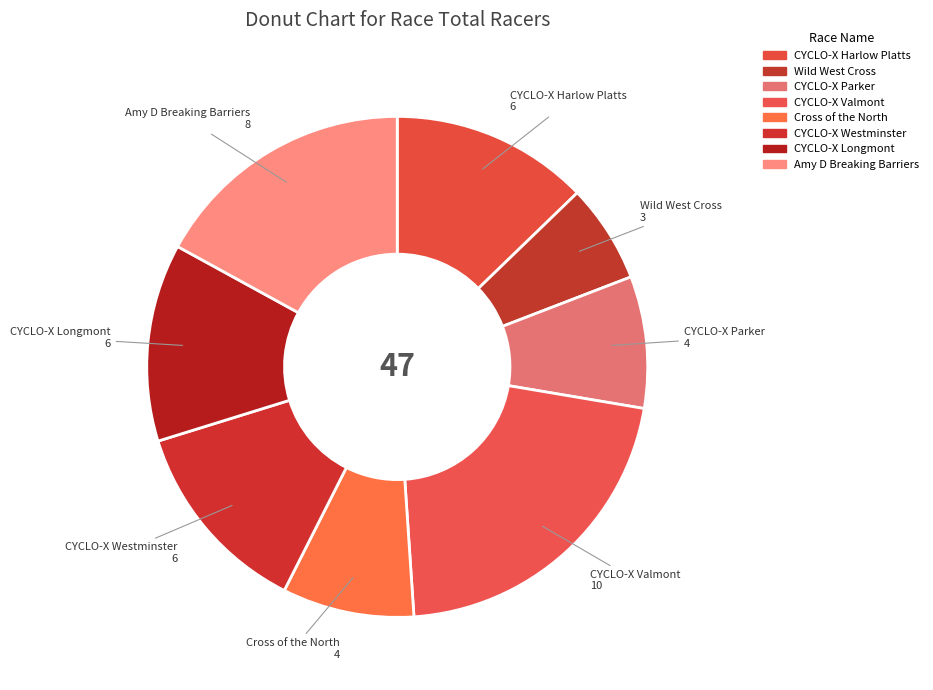

How many slices are in this pie chart?

8